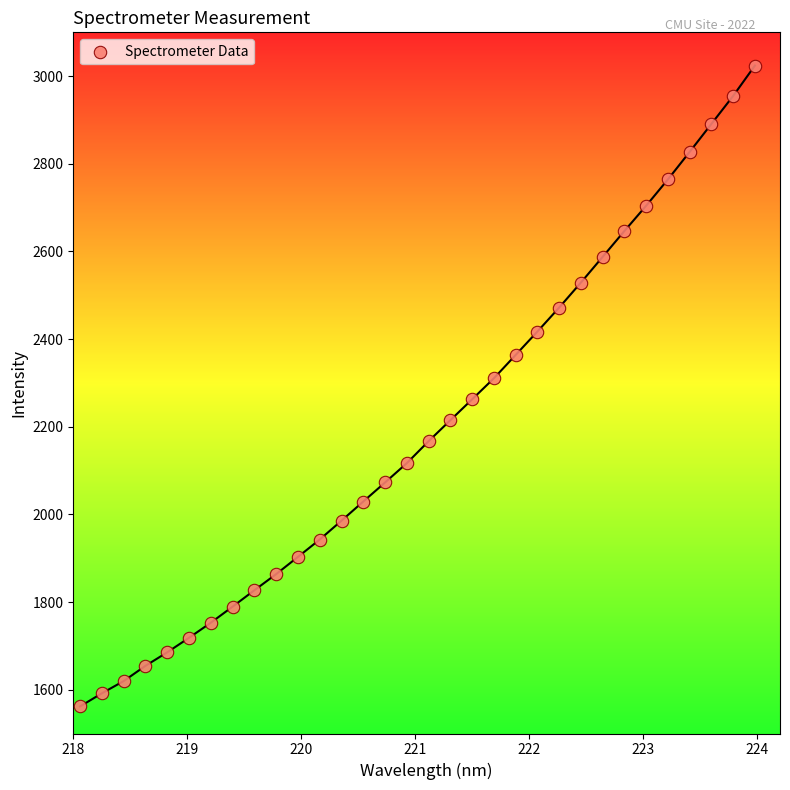

What is the range of Y values (max minus min)?

1462.5